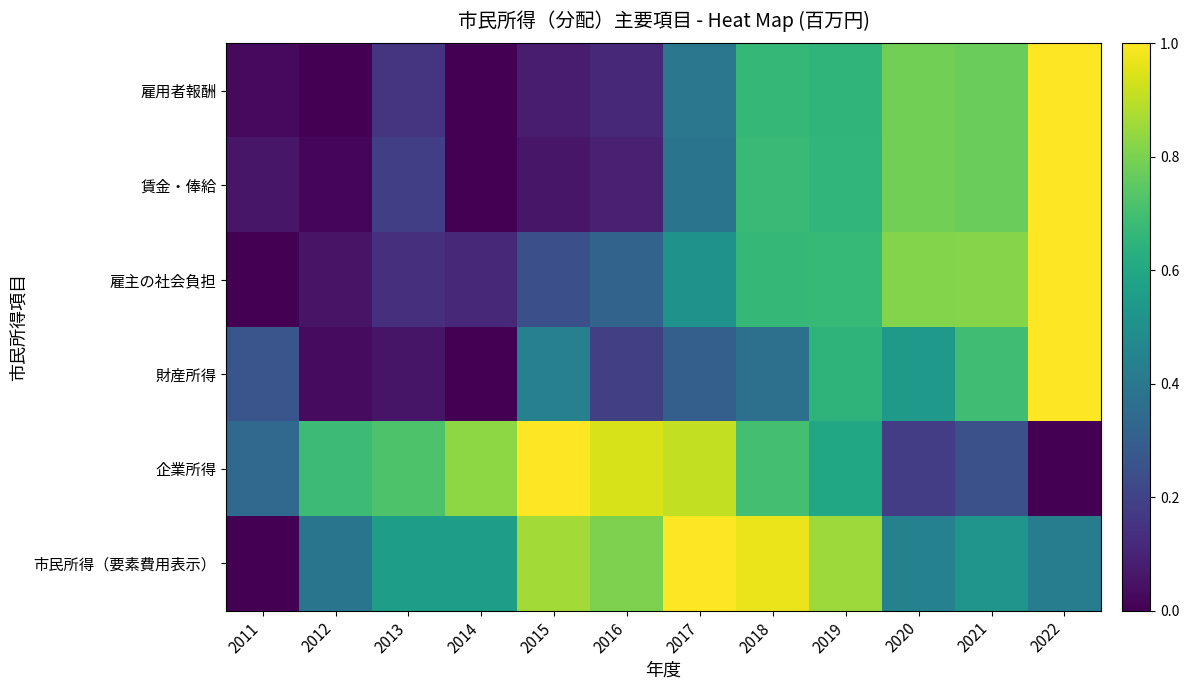

At how many categories does at least one series exceed 0?

12